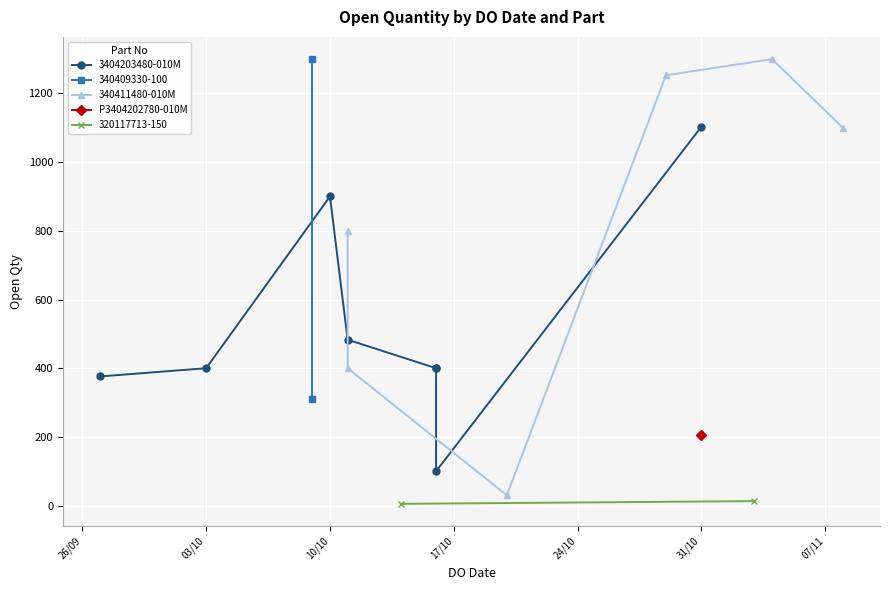

Where is the first local maximum?

10/10/2023